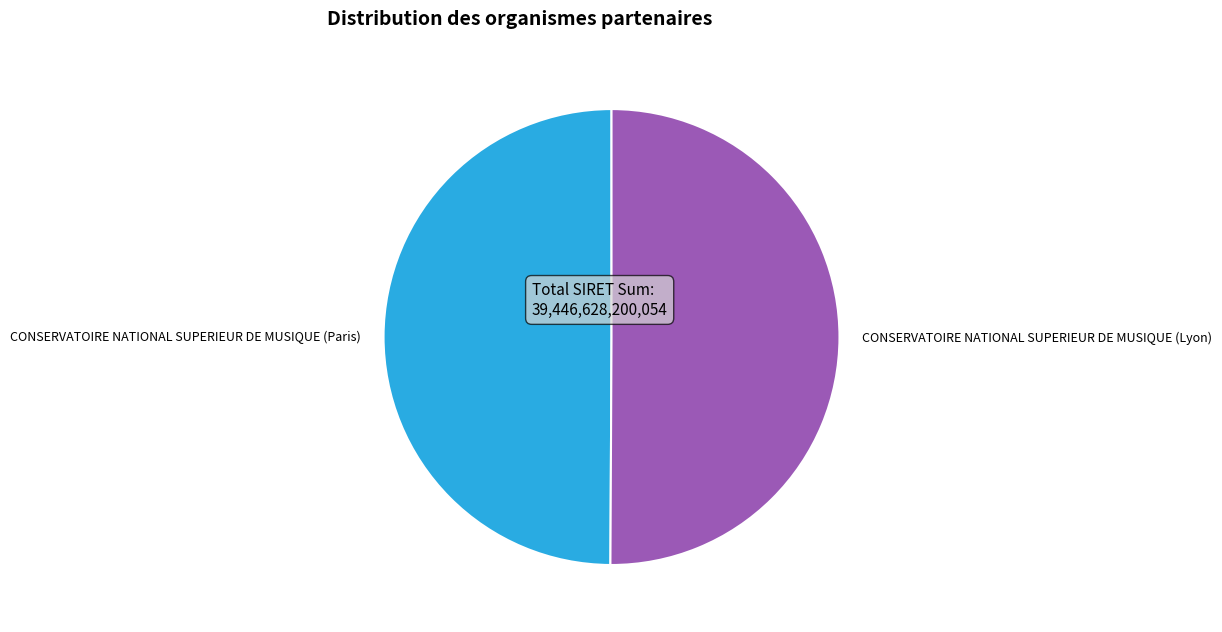

What is the ratio of the value at CONSERVATOIRE NATIONAL SUPERIEUR DE MUSIQUE (Paris) to the value at CONSERVATOIRE NATIONAL SUPERIEUR DE MUSIQUE (Lyon)?

1.0